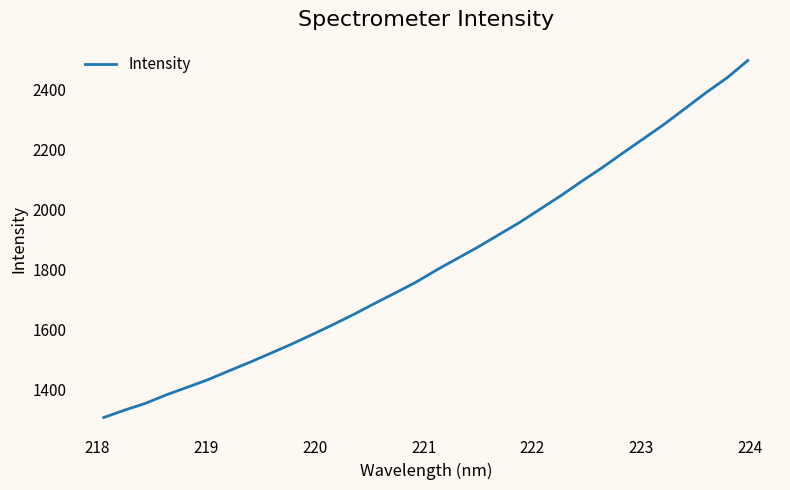

Reading left to right, what are all the values shown in this chart?

1305.6	1330.2	1352.8	1381.0	1406.2	1431.5	1460.7	1489.2	1519.2	1549.4	1581.6	1614.7	1648.8	1685.2	1720.6	1756.4	1797.6	1836.0	1874.4	1915.5	1956.3	2001.3	2046.2	2094.1	2140.1	2189.3	2237.3	2285.6	2338.0	2390.4	2439.3	2497.0